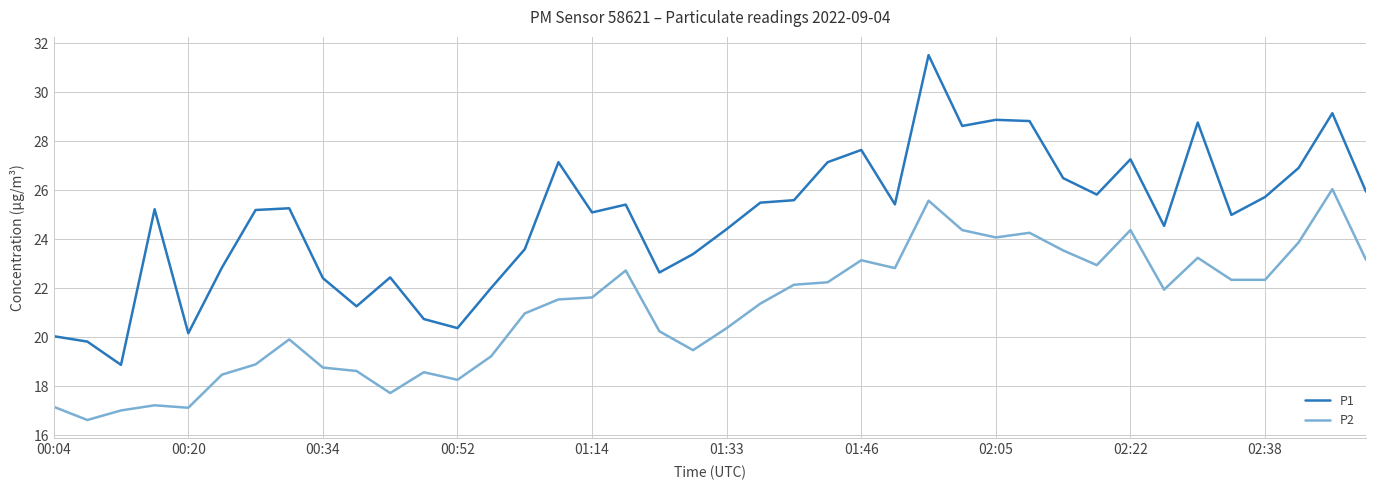

Rank the series by their average value, from lowest to highest.

P2, P1